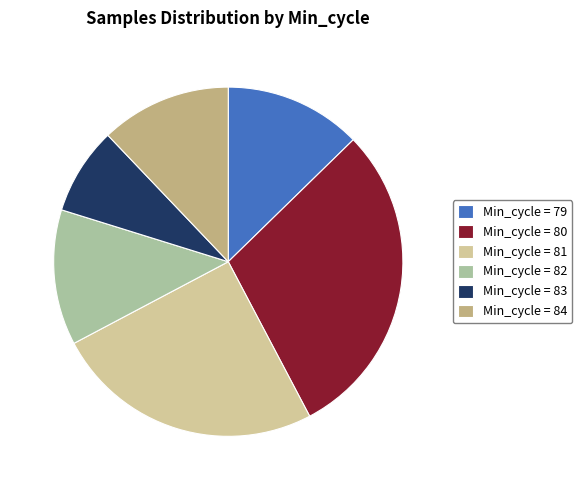

Count the number of slices in the pie.

6